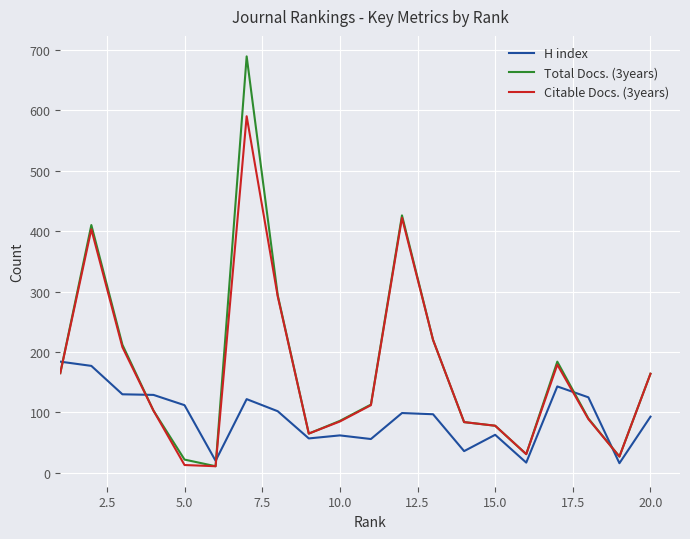

List the series in order of their peak value, highest first.

Total Docs. (3years), Citable Docs. (3years), H index